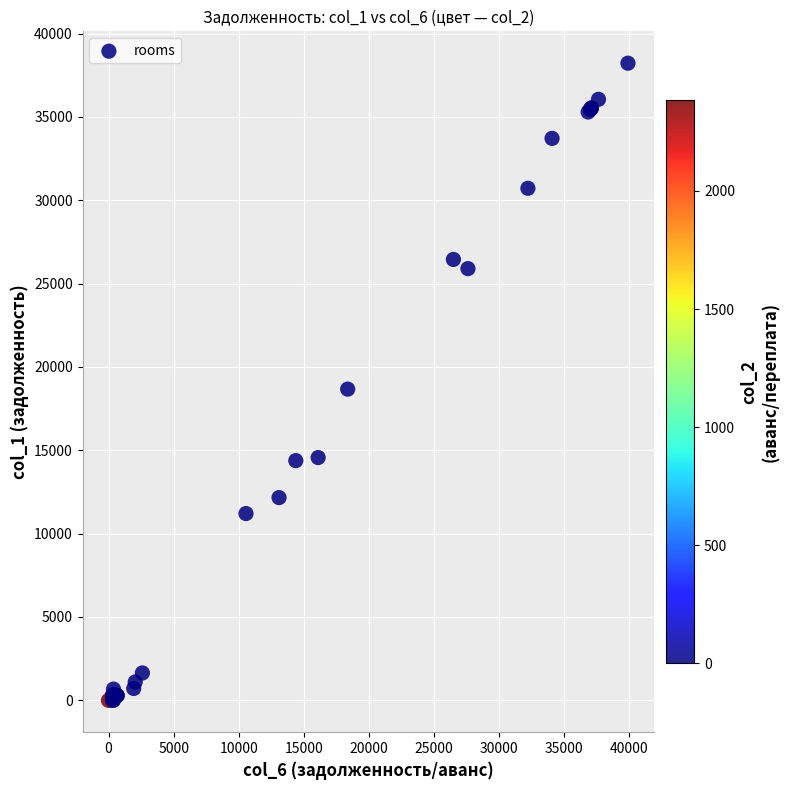

What Y value in the scatter plot is closest to 19110?

18669.4